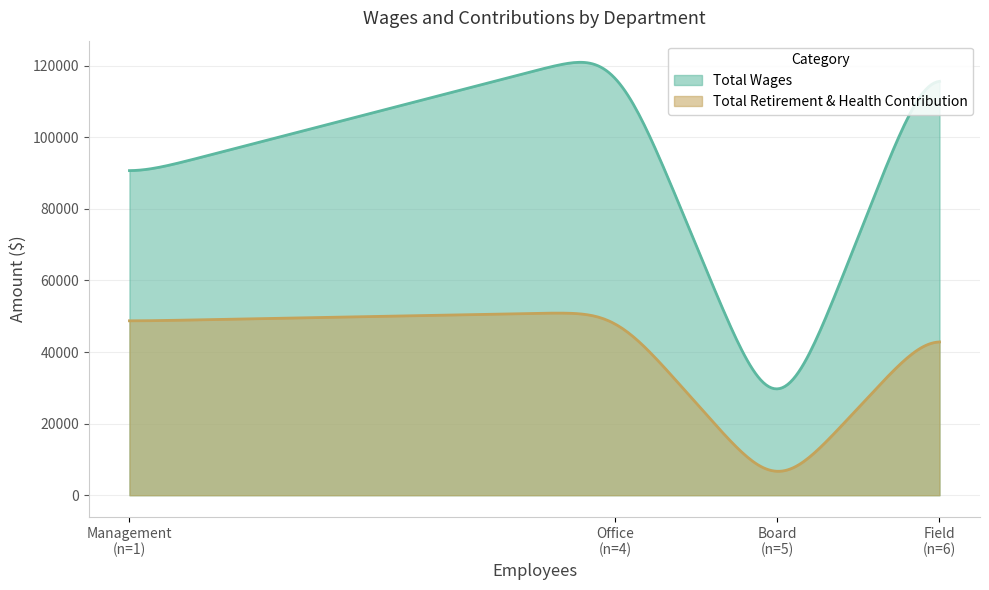

At Office, list the series in order from smallest to largest.

Total Retirement & Health Contribution, Total Wages